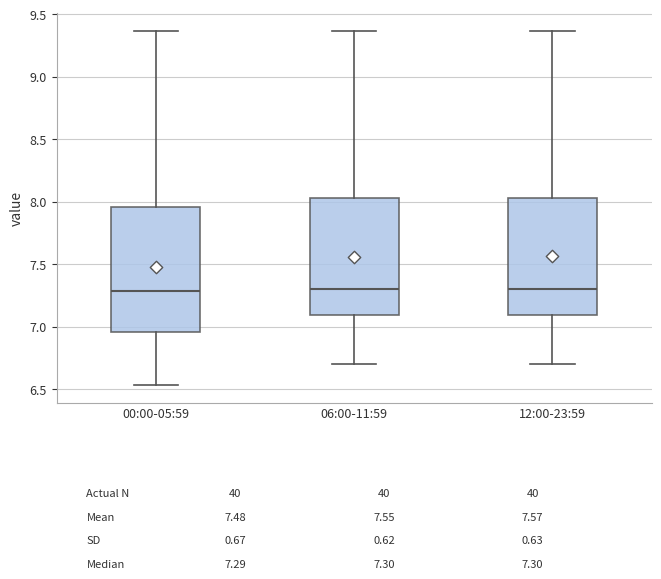

Which box is the tallest, from its lower edge to its upper edge?

00:00-05:59